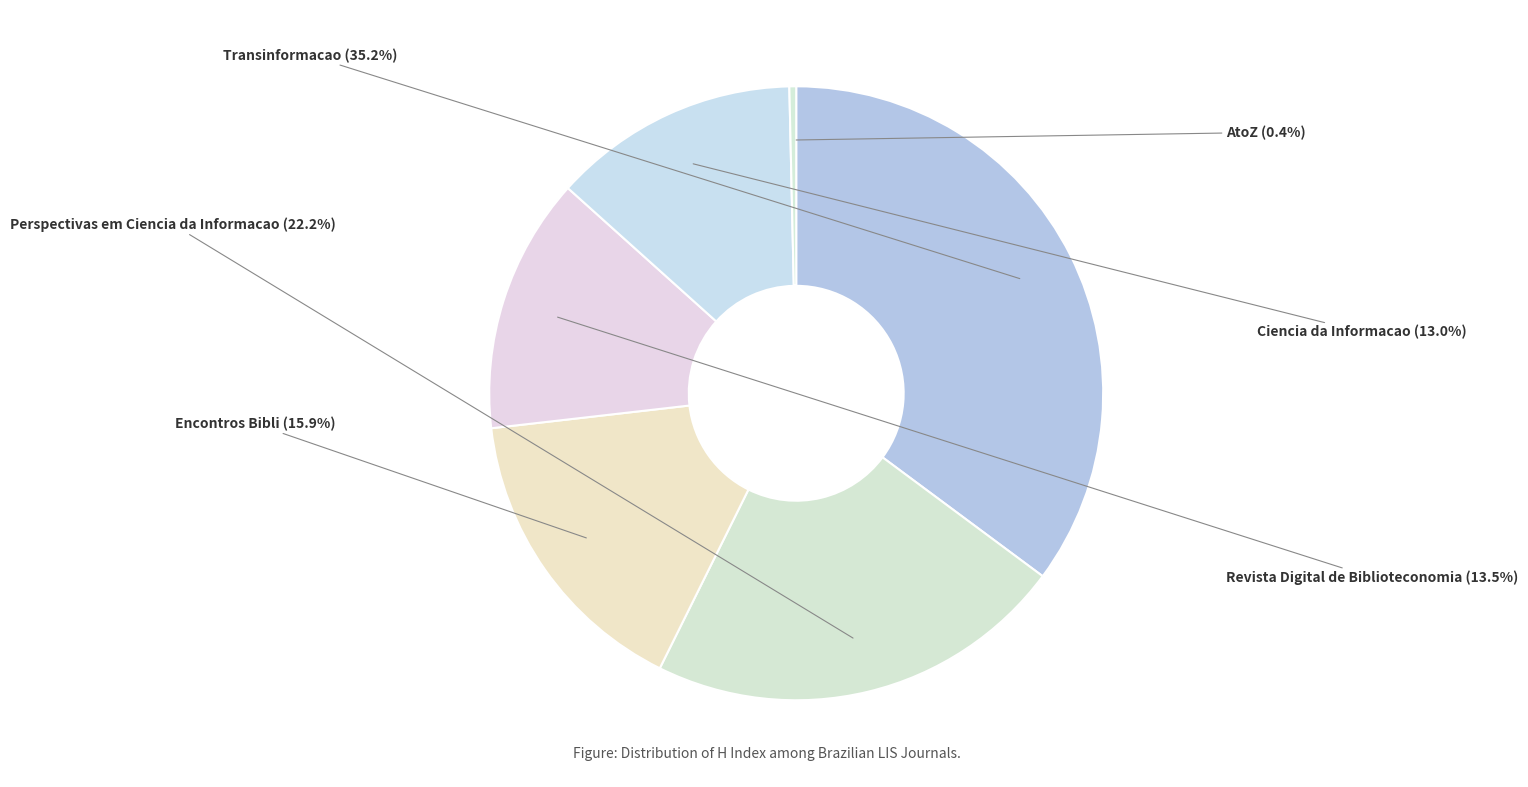

How many slices are in this pie chart?

6